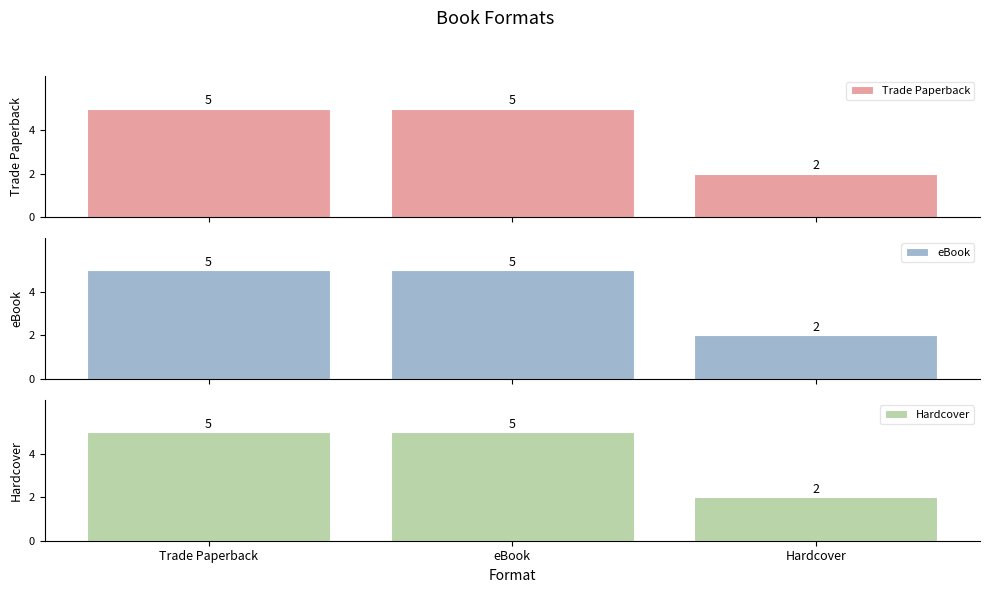

Is the value of Hardcover at eBook greater than the value of eBook at eBook?

No